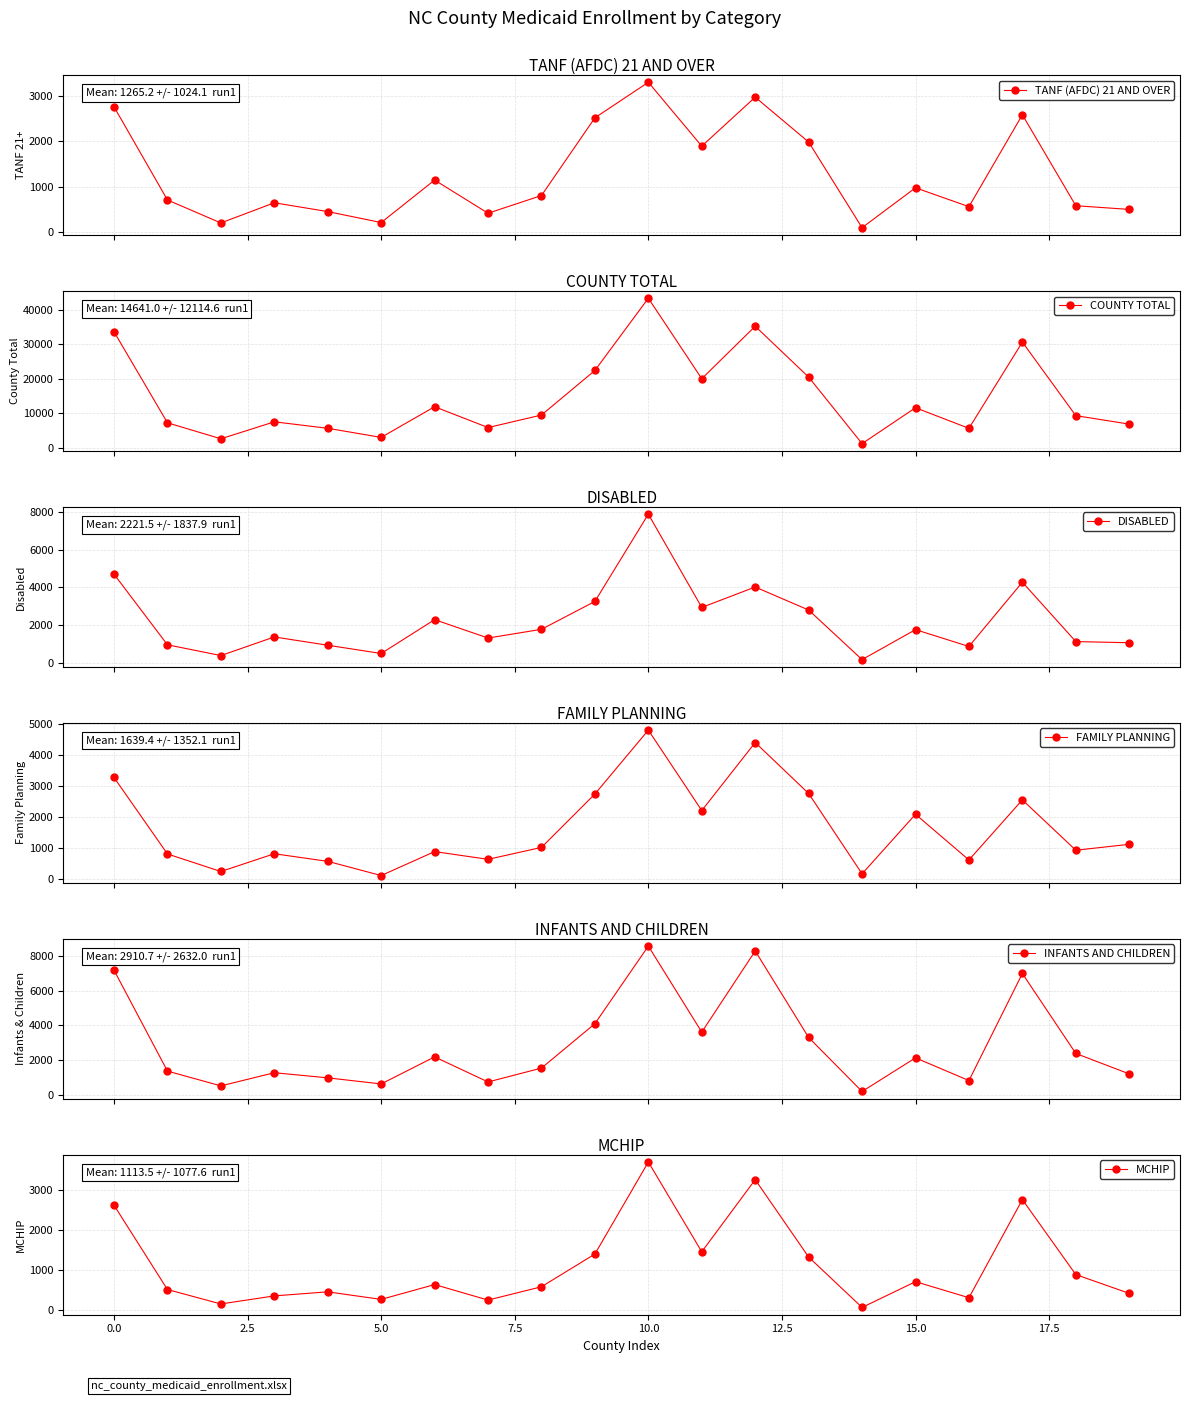

How many interior local valleys does the TANF (AFDC) 21 AND OVER series have?

6